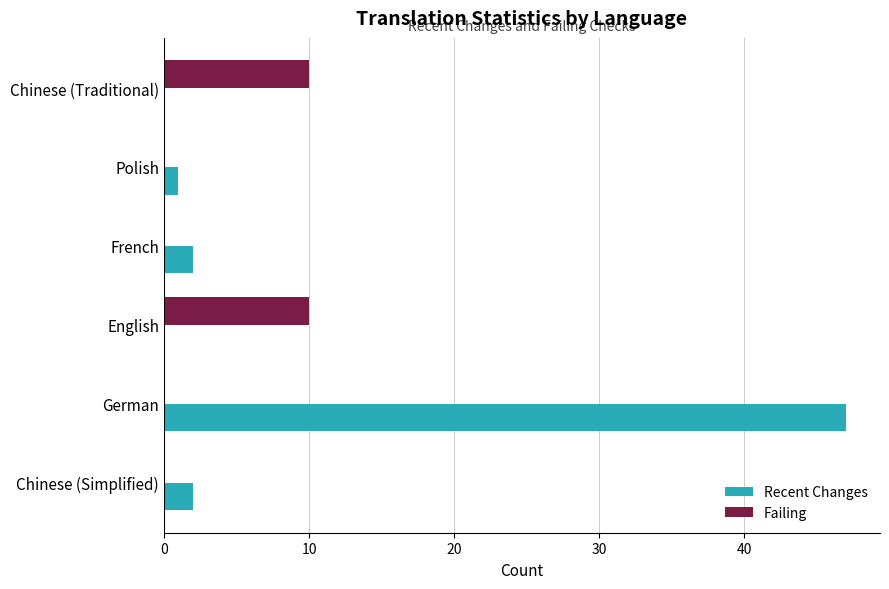

Which series has the largest total across all categories?

Recent Changes